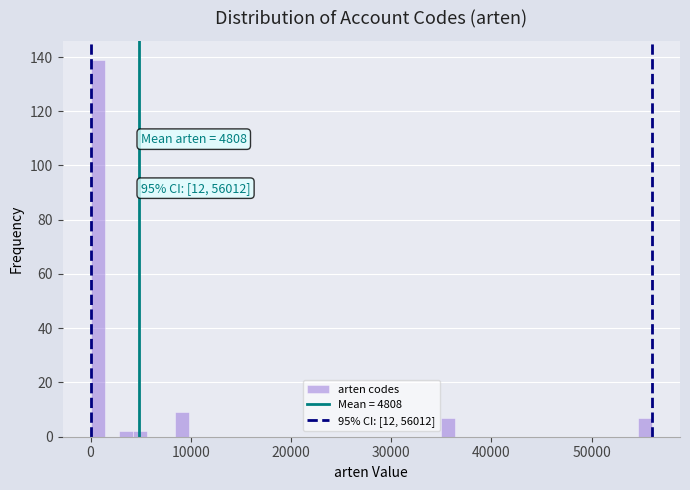

Read against the x-axis, roughly where is the centre of the tallest bar?

1000